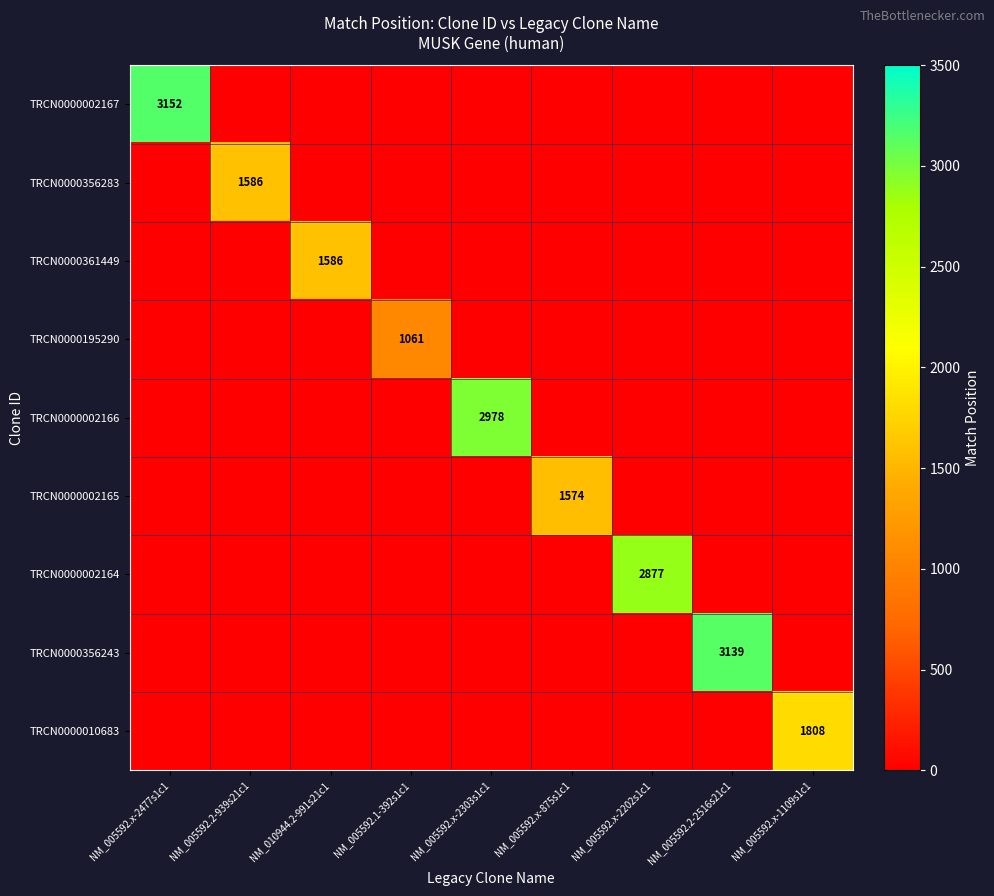

The TRCN0000356243 series shows 990 at NM_005592.x-2303s1c1. True or false?

False